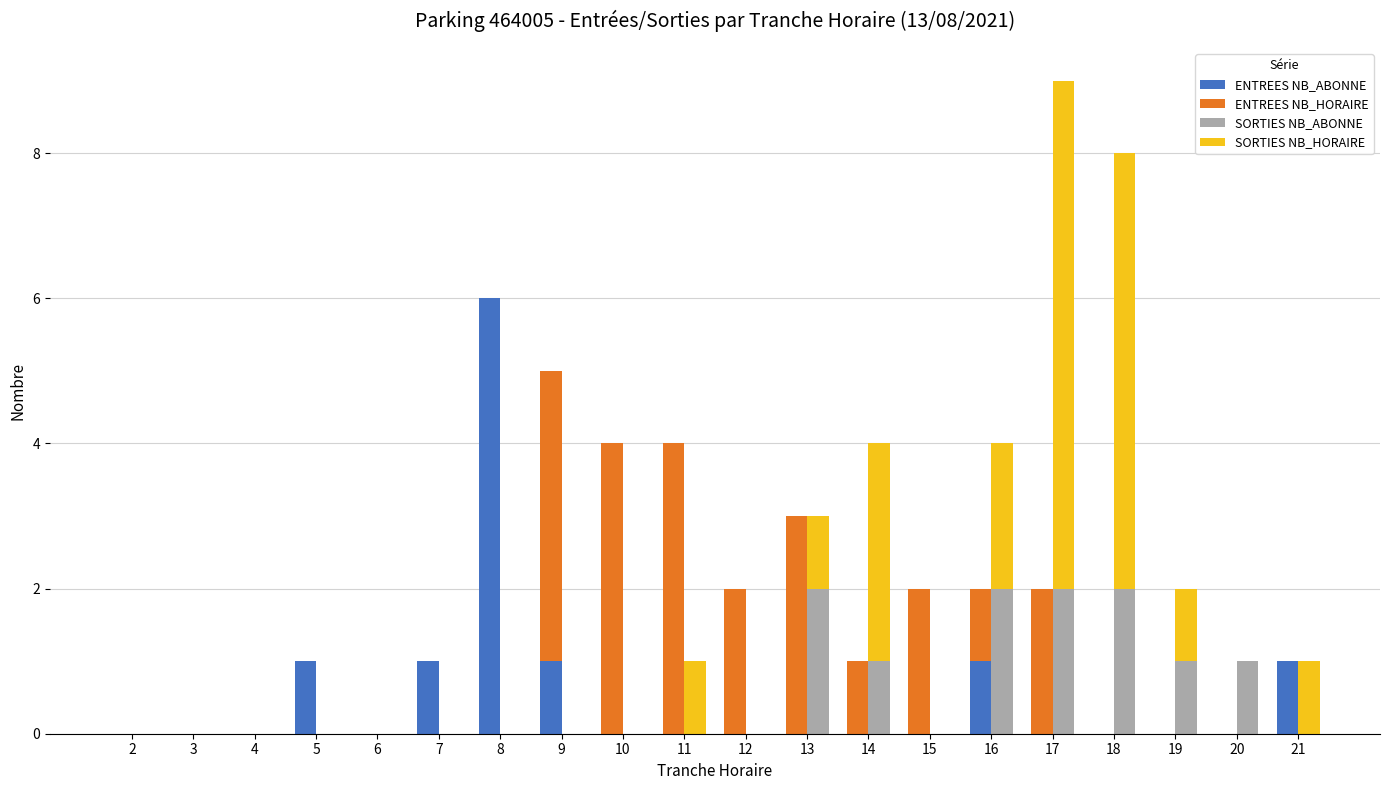

At how many categories does at least one series exceed 2?

8